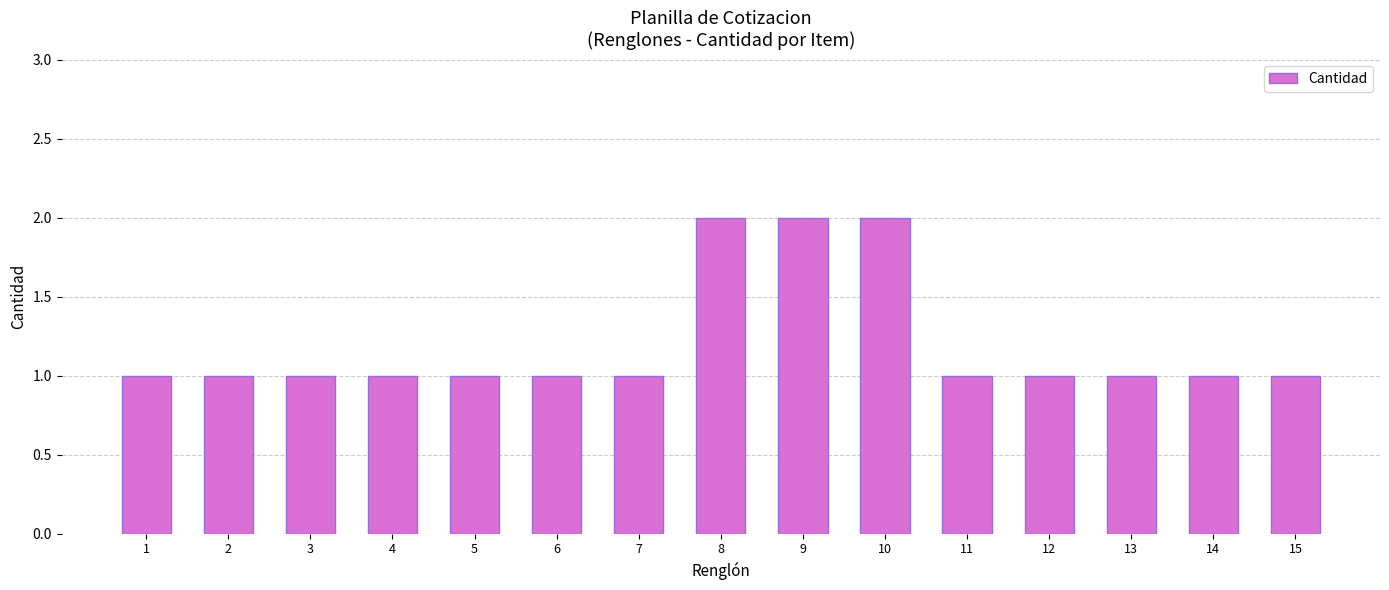

What is the ratio of the value at 1 to the value at 12?

1.0